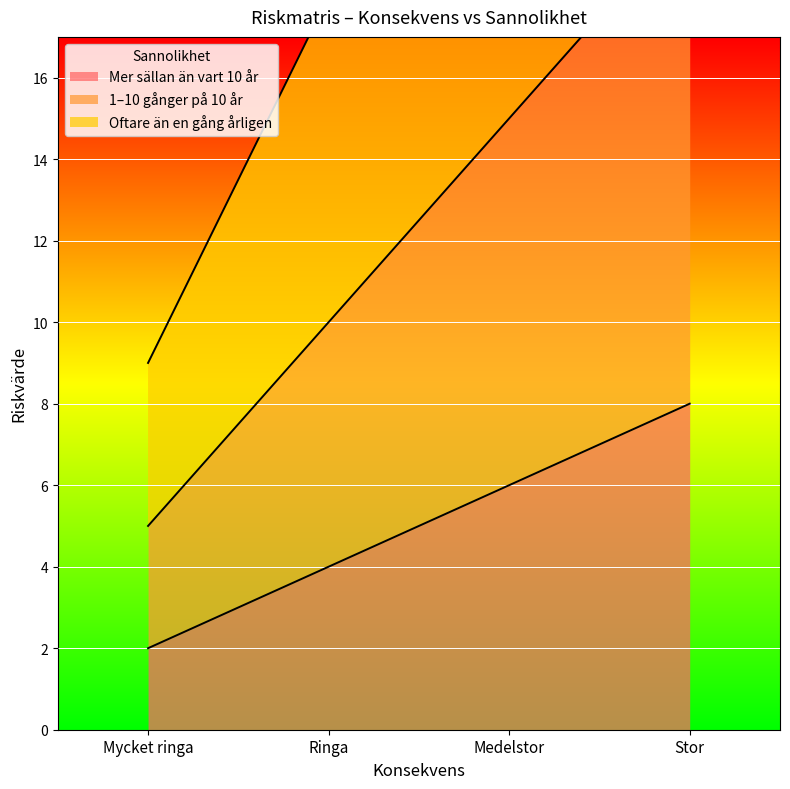

What is the difference between the highest and lowest values at Medelstor?

21